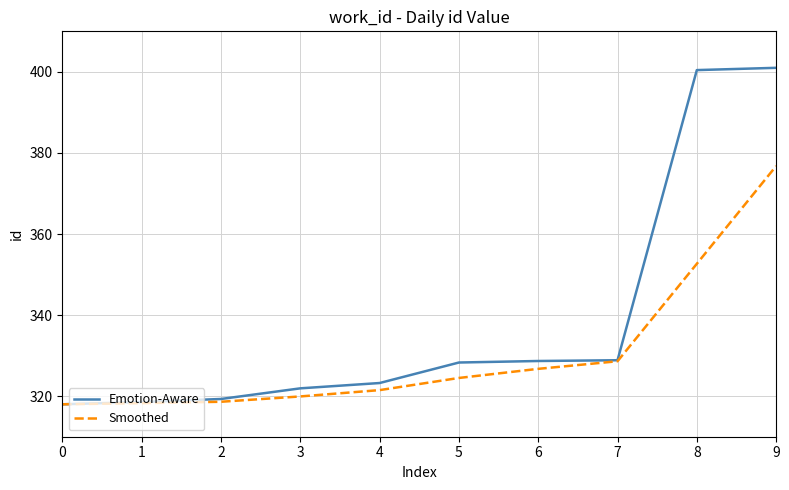

What are all the series names shown in the legend?

Emotion-Aware, Smoothed